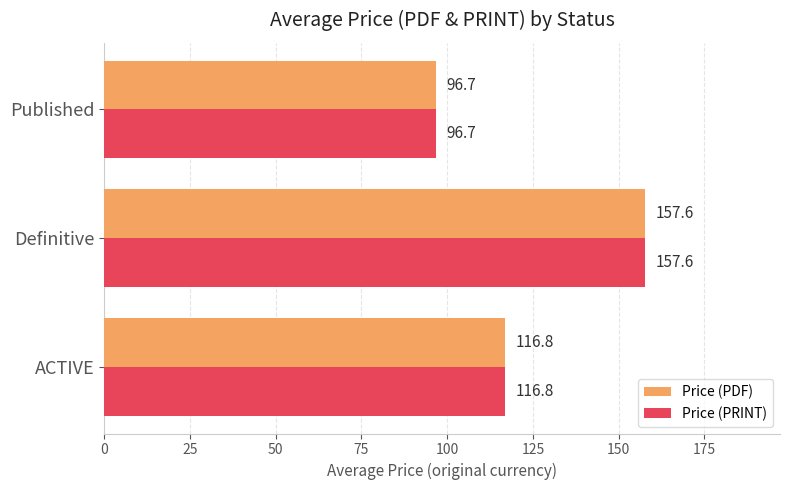

Is the value of Price (PRINT) at ACTIVE greater than the value of Price (PDF) at Published?

Yes